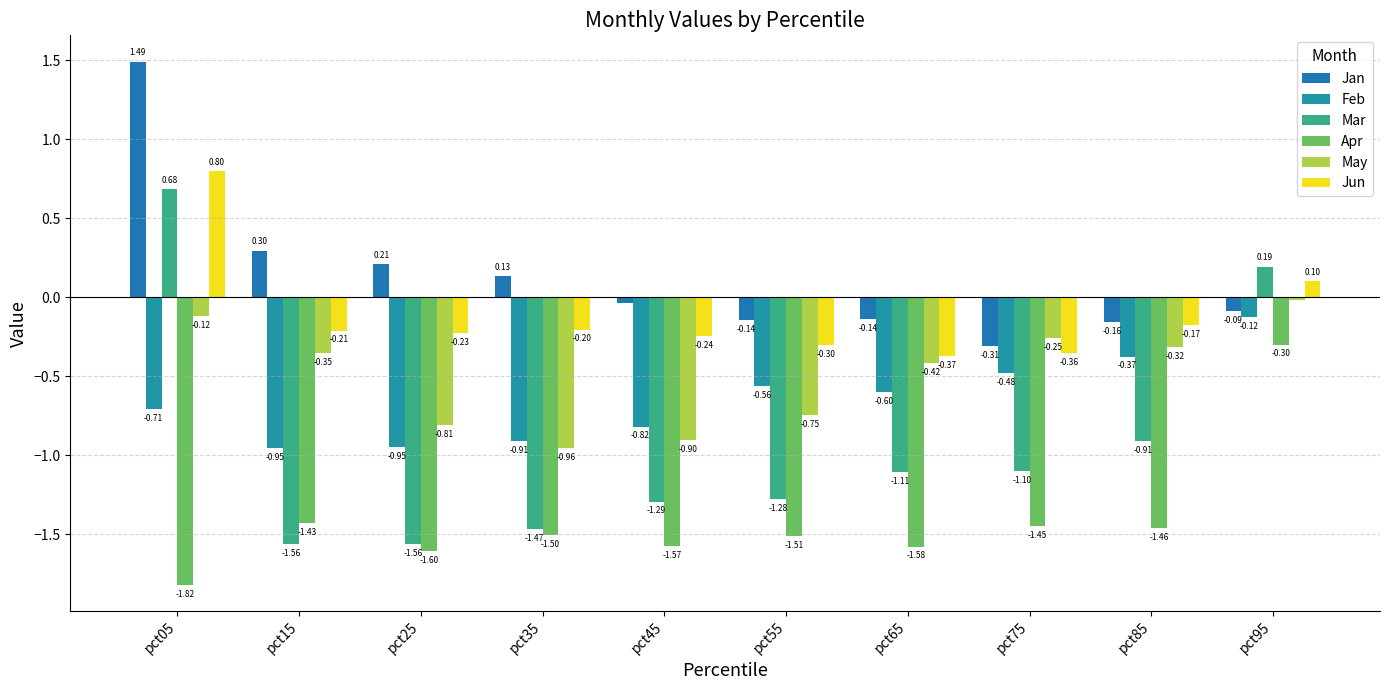

How many bars are there in total?

60